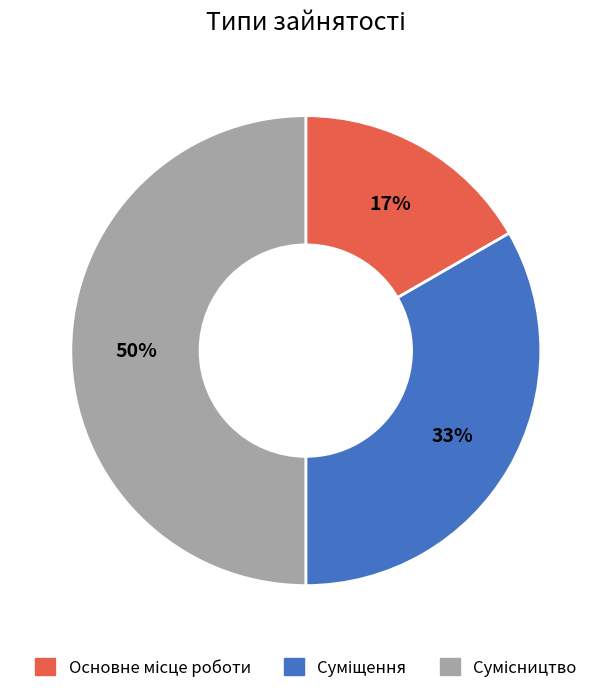

To the nearest percent, what is the average slice percentage?

33%